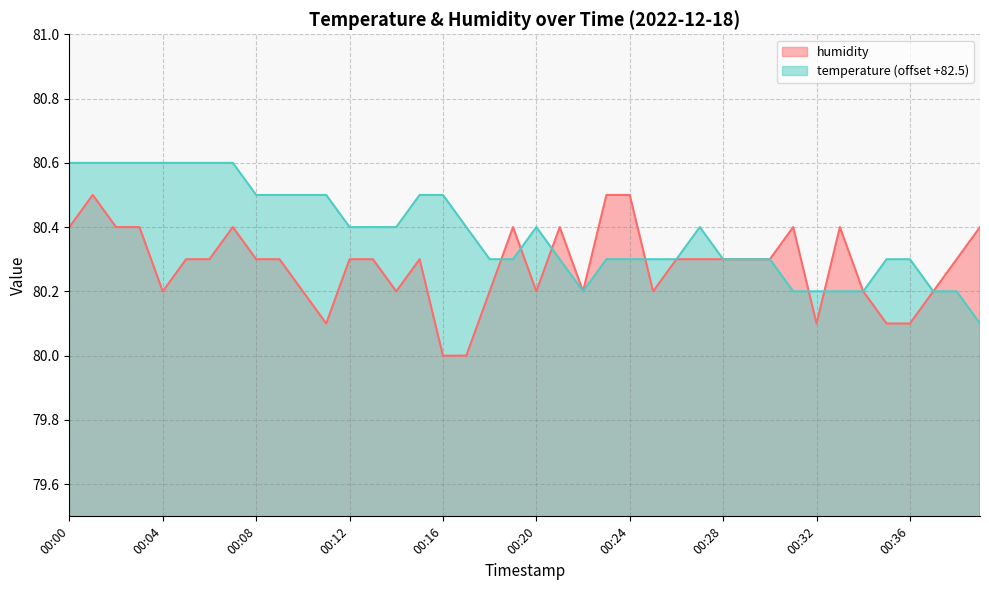

What is the total value across all series at 00:27?

160.7